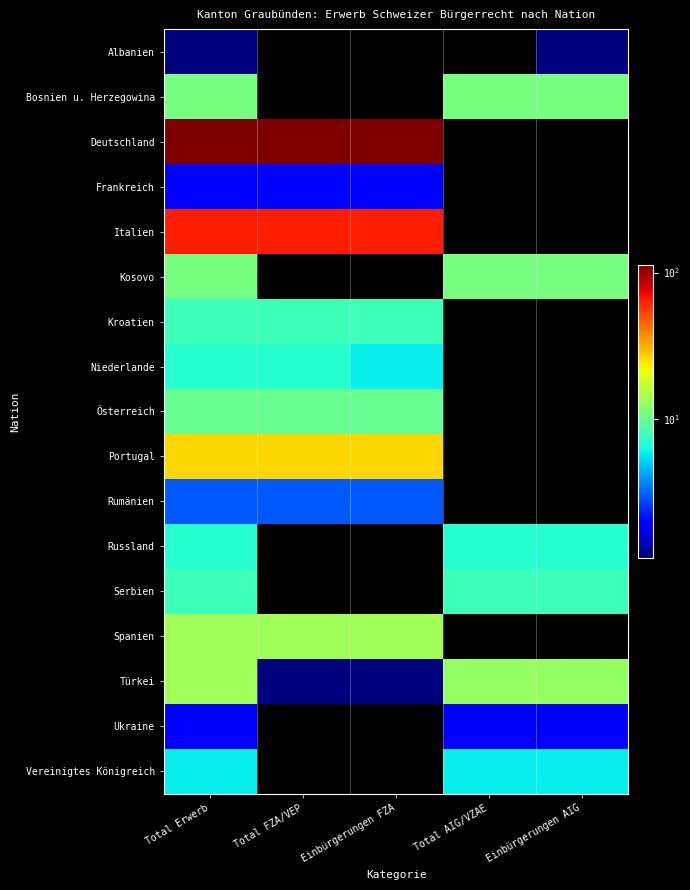

What is the spread (max minus min) of values at Einbürgerungen AIG?

13